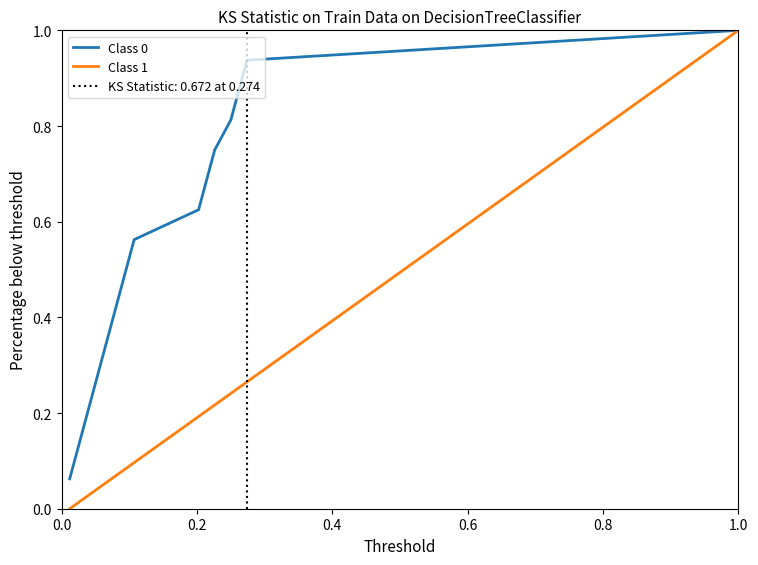

What is the sum of all Class 0 values?

8.5